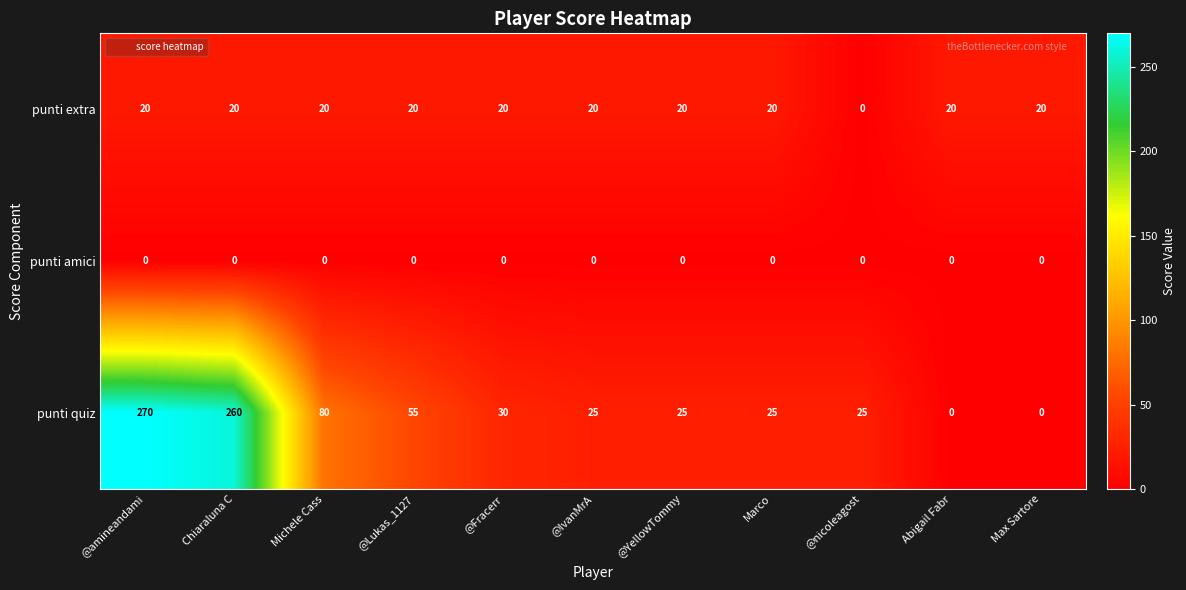

Which series changed the most between Chiaraluna C and Michele Cass?

punti quiz